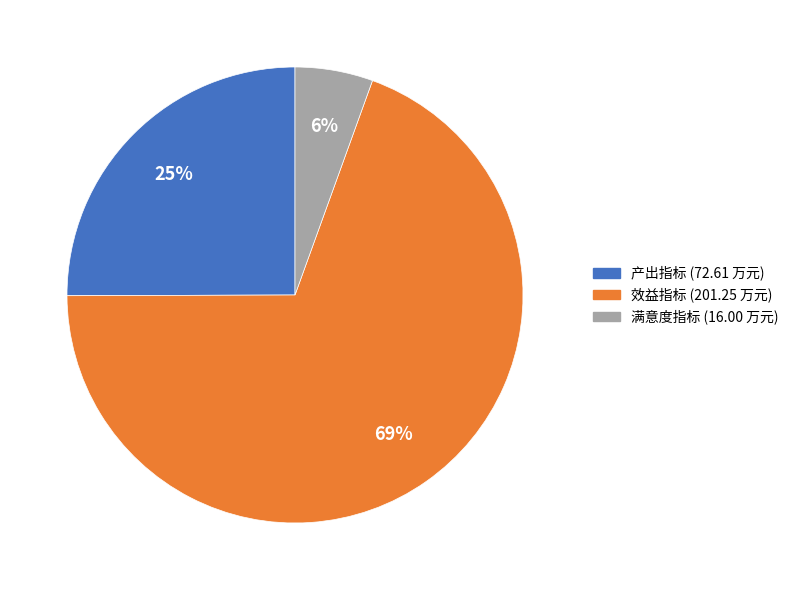

Count the number of slices in the pie.

3